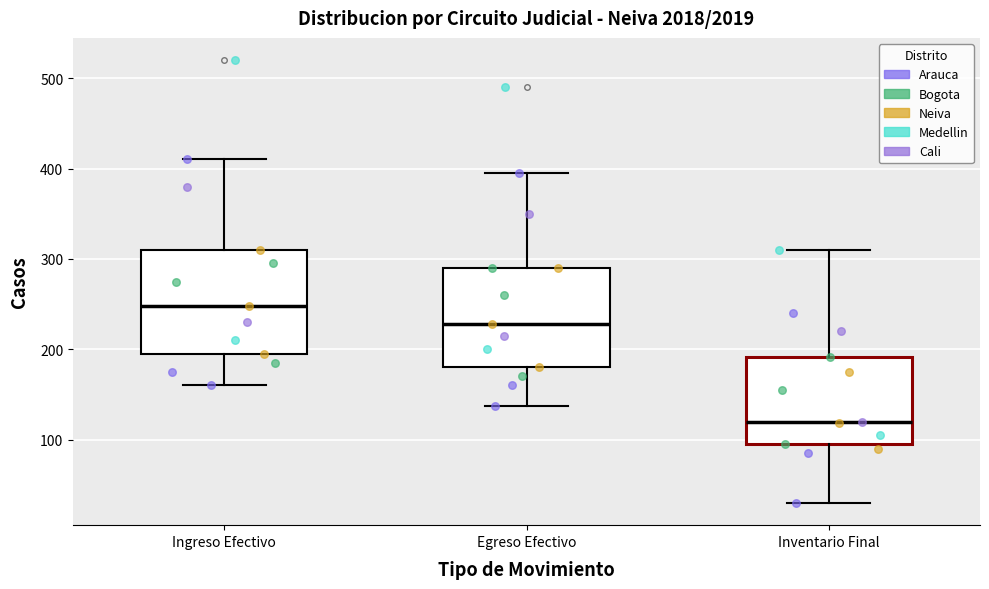

Which box's median line is the highest?

Ingreso Efectivo